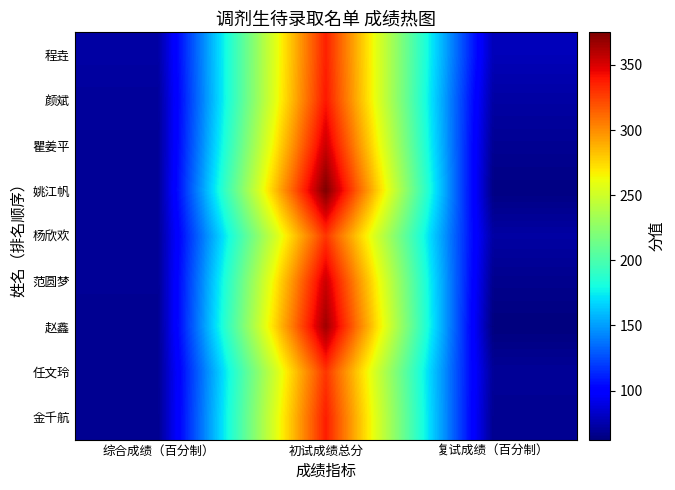

List the series in order of their peak value, highest first.

姚江帆, 赵鑫, 瞿姜平, 范圆梦, 颜斌, 金千航, 程垚, 杨欣欢, 任文玲